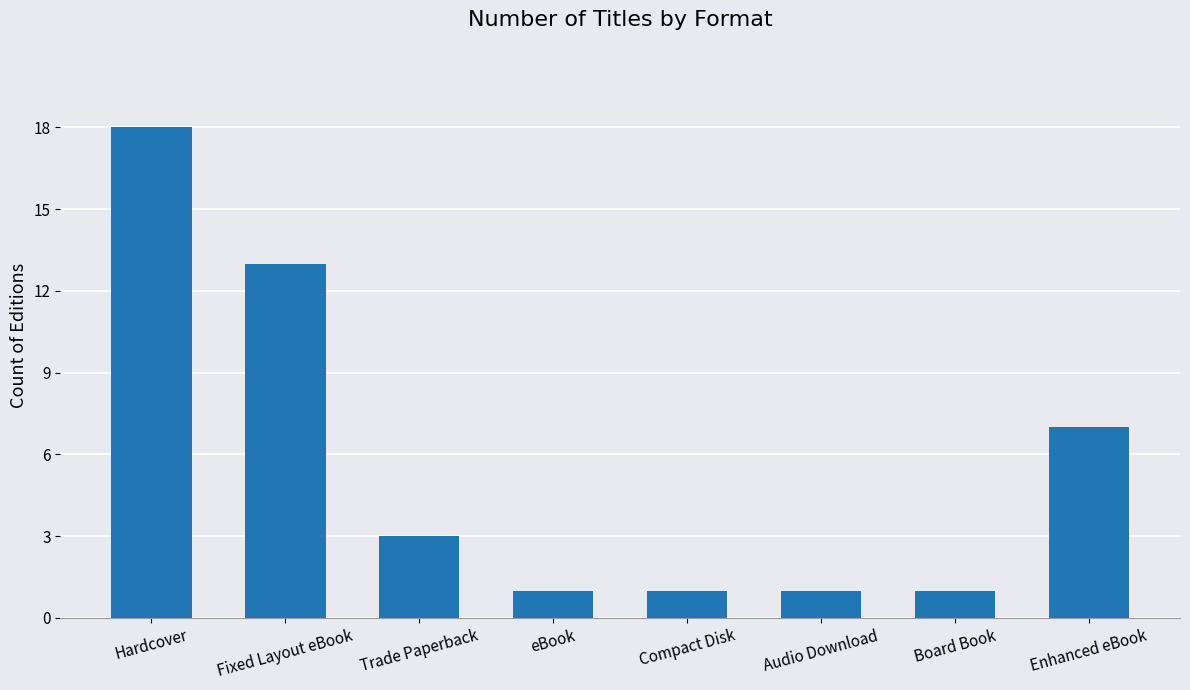

True or false: the data shows 2 at eBook.

False